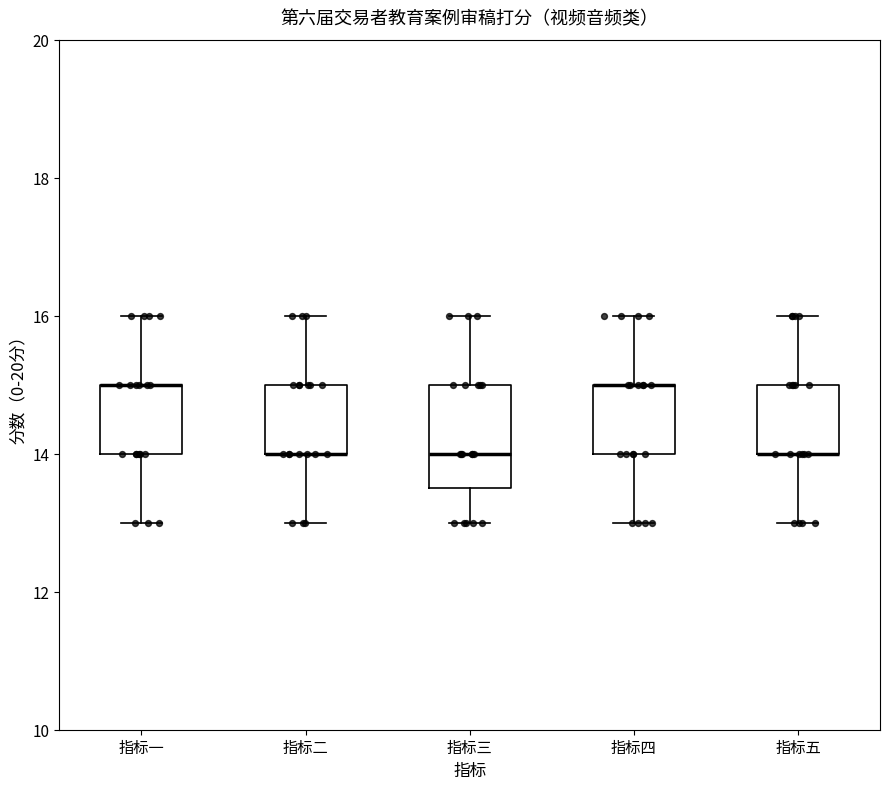

Where does the upper whisker of the box for 指标二 end on the y-axis? The values are not printed on the chart, so give them approximately, as read against the axis.

16.0